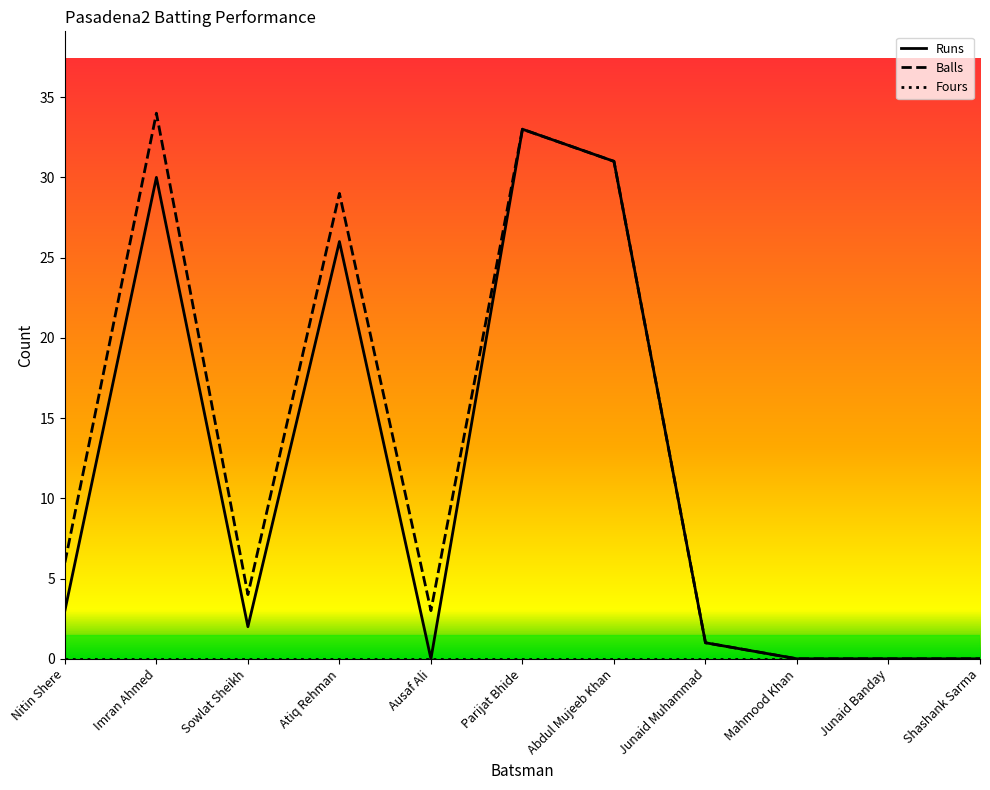

The Balls series shows -16 at Mahmood Khan. True or false?

False